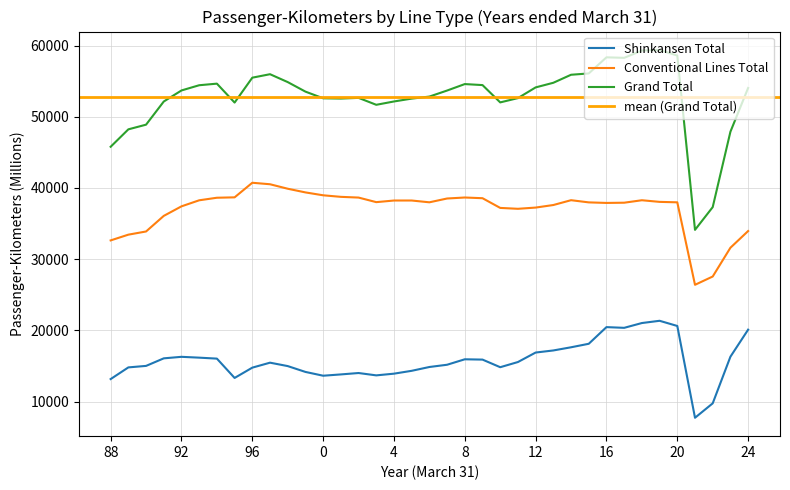

What is the highest value of the Grand Total series?

59379